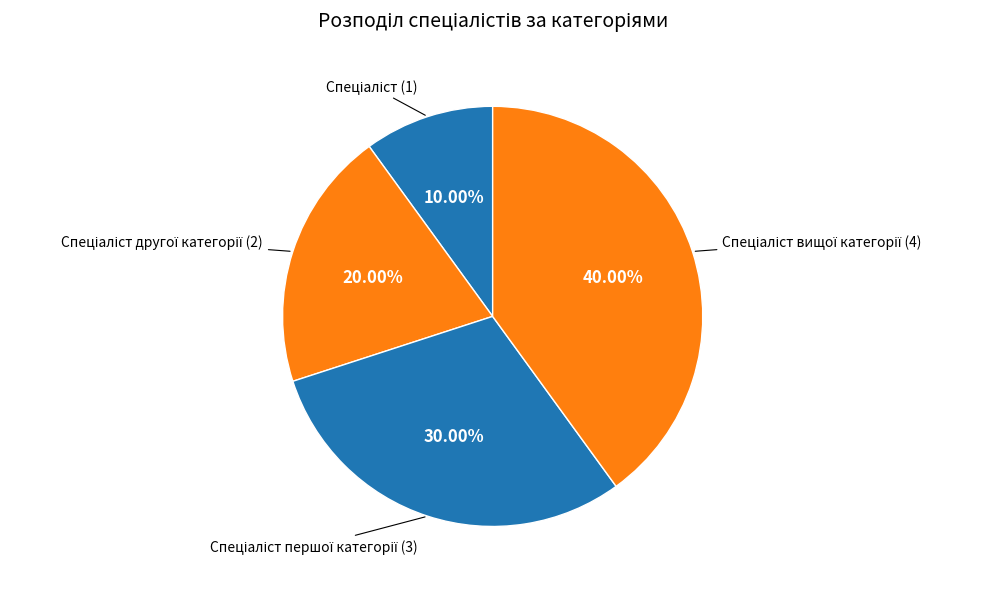

Count the number of slices in the pie.

4